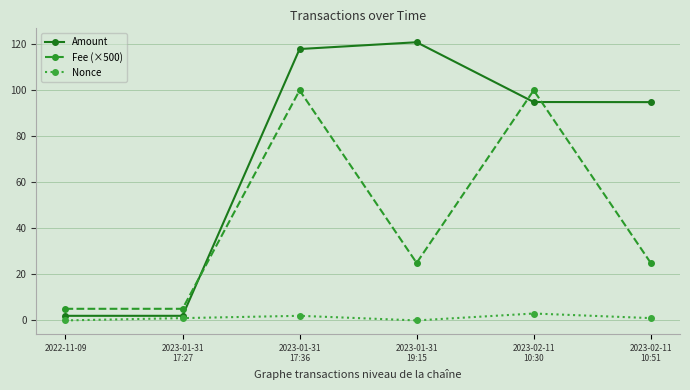

At which category is the sum across all series the highest?

2023-01-31
17:36